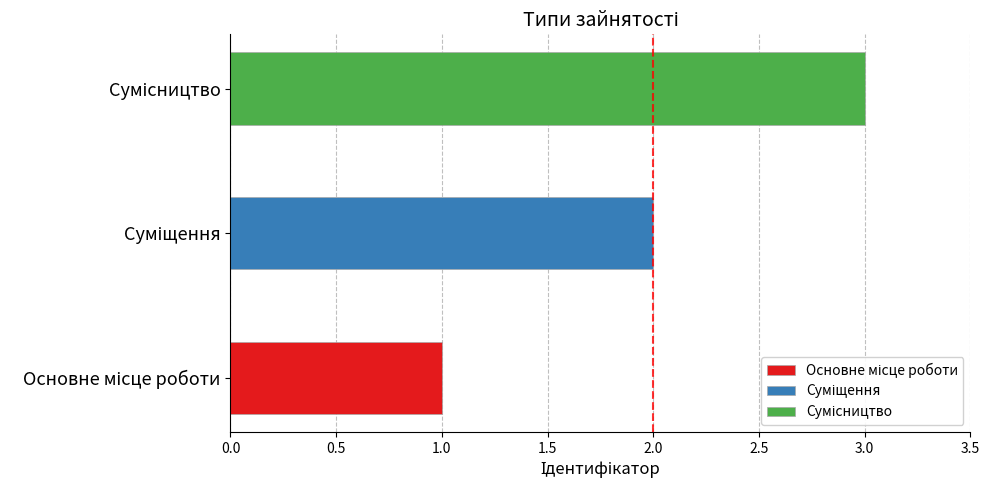

What is the smallest value displayed?

1